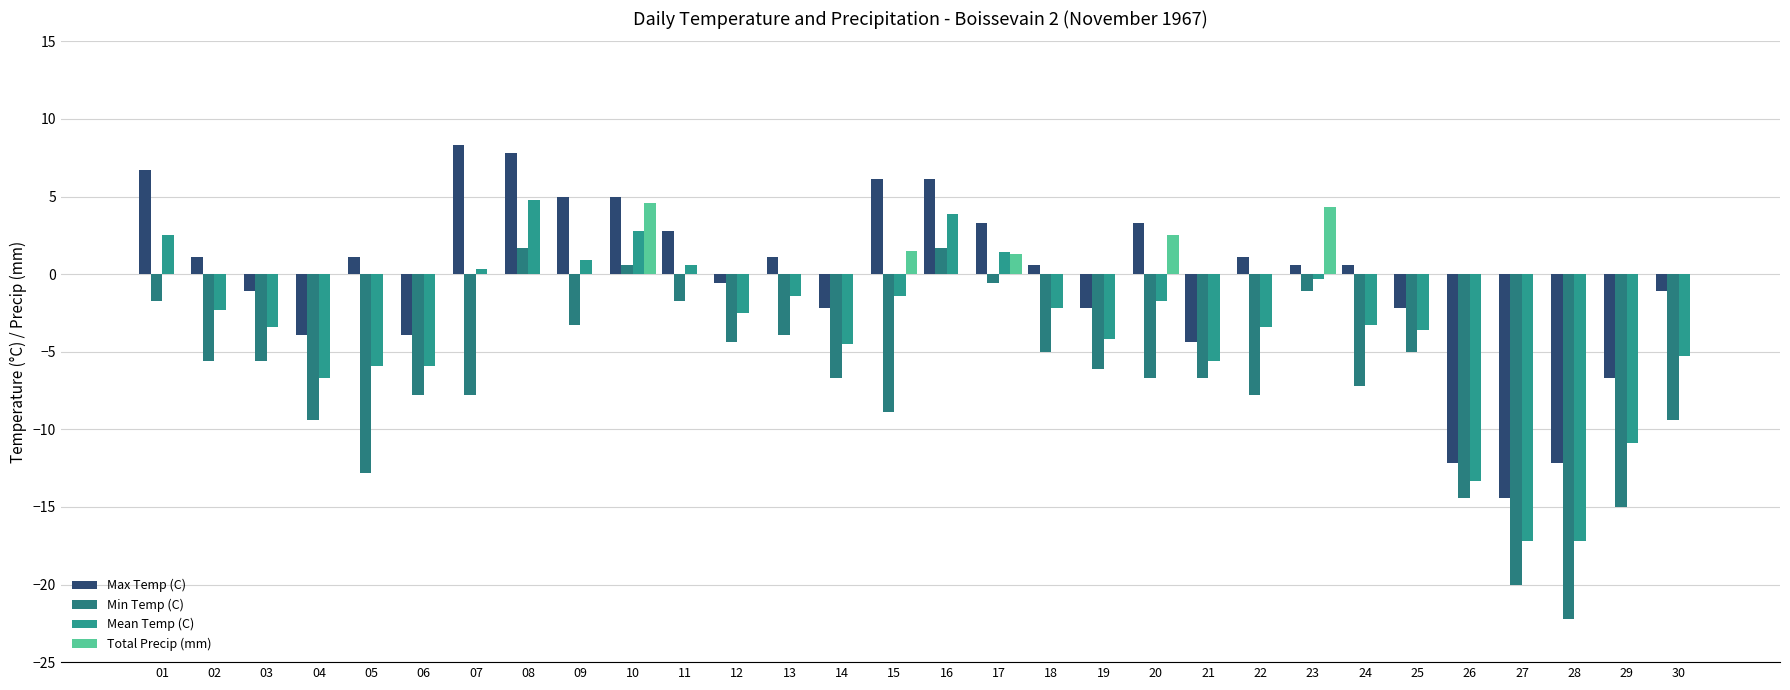

At which label does Max Temp (C) first exceed 0?

01